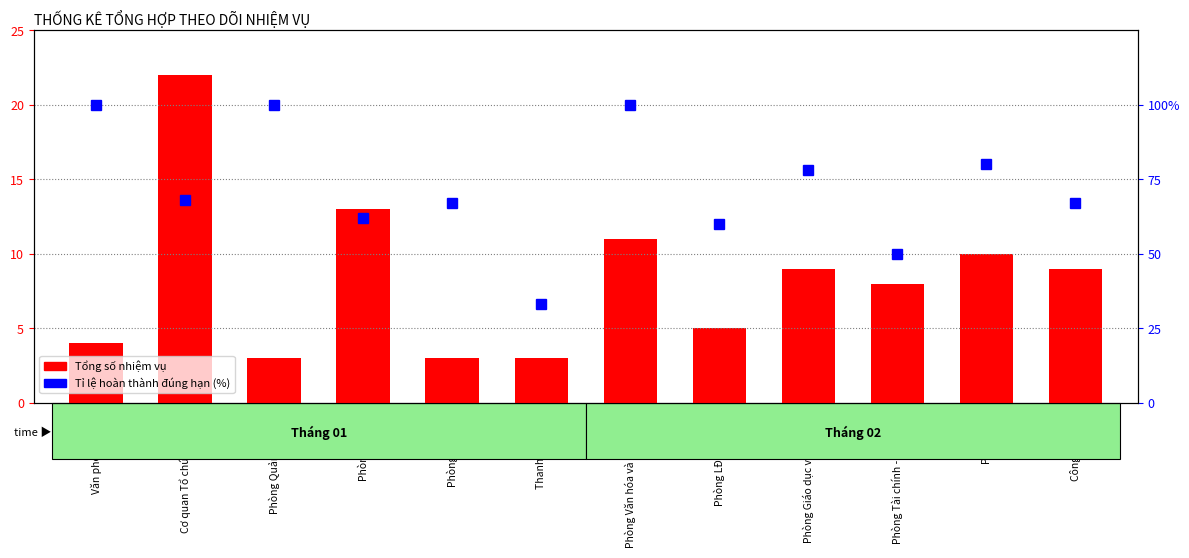

How many bars are there in each group?

2